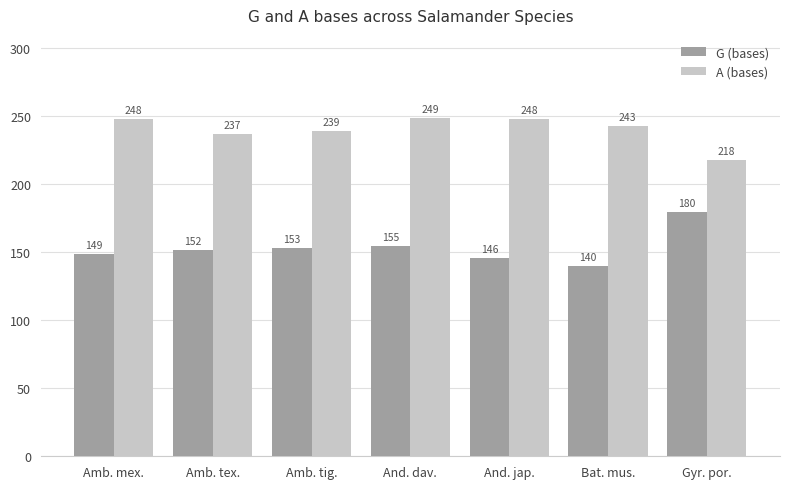

How many bars are there in total?

14